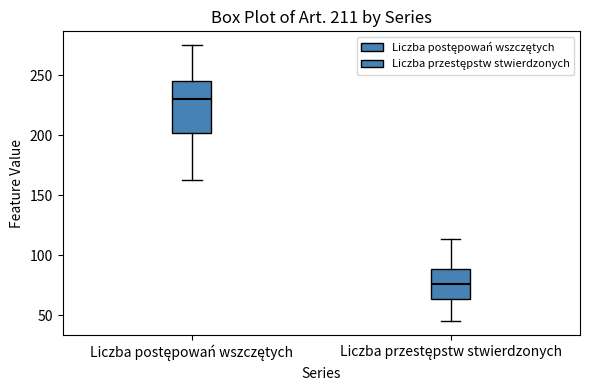

Which box is the tallest, from its lower edge to its upper edge?

Liczba postępowań wszczętych